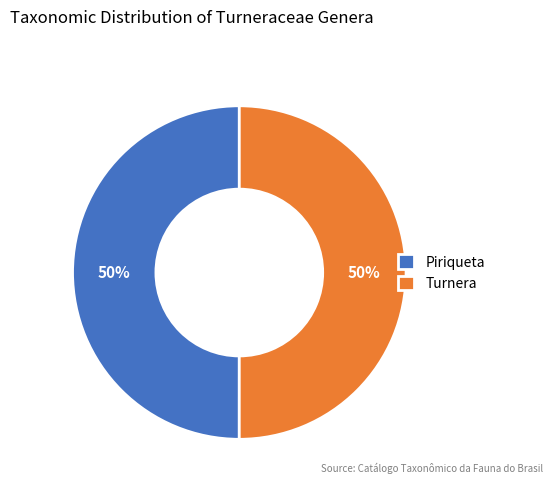

To the nearest percent, what is the combined percentage of Turnera and Piriqueta?

100%